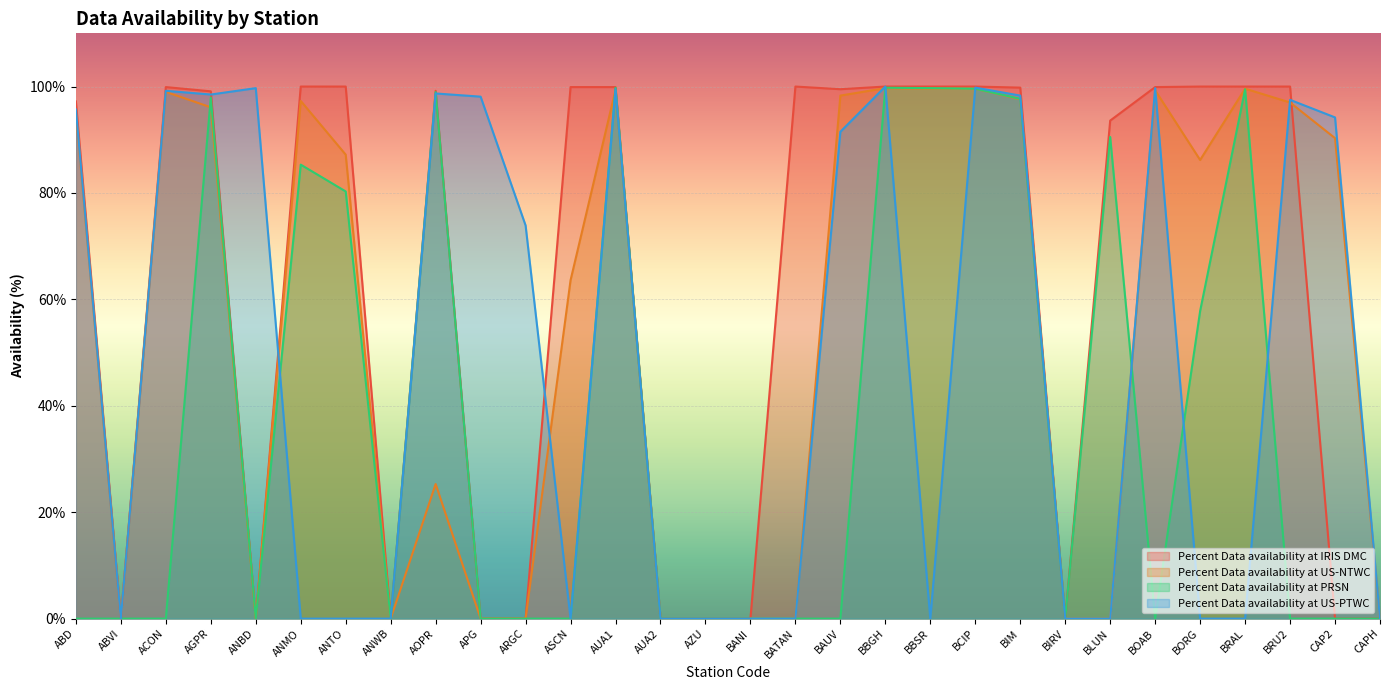

Which series has the widest spread of values?

Percent Data availability at IRIS DMC